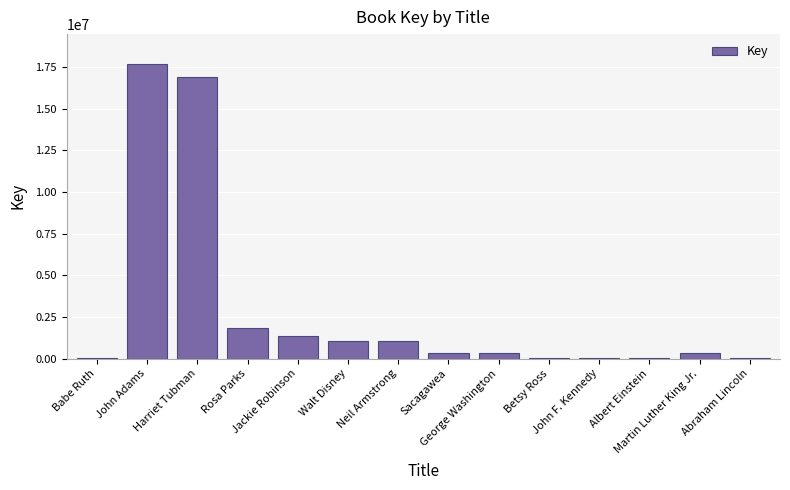

What is the maximum value shown in the chart?

17714831